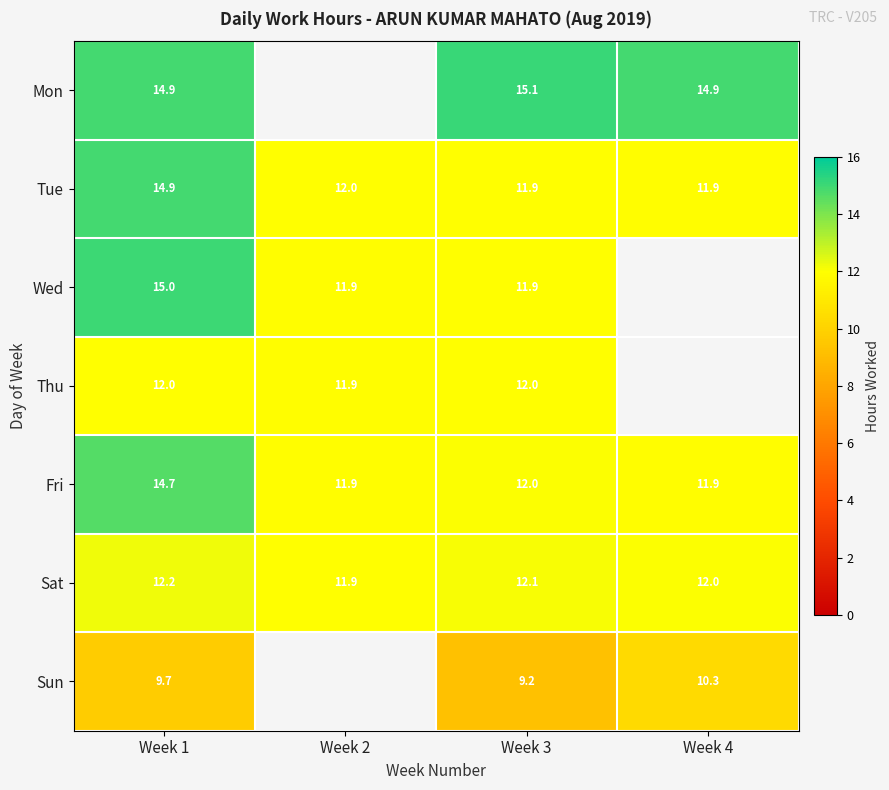

At how many categories does at least one series exceed 13?

3